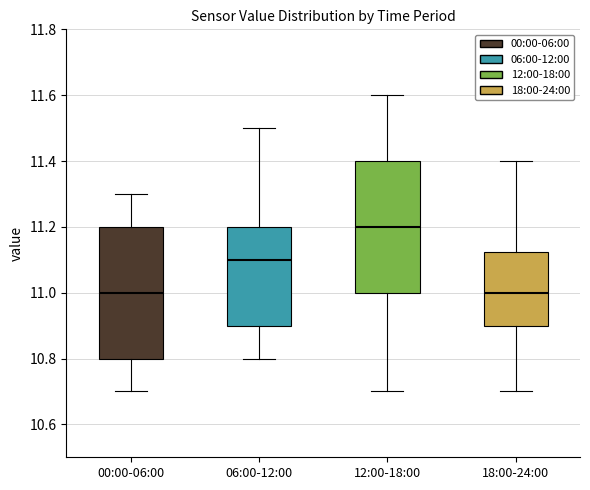

Which box's median line is the highest?

12:00-18:00